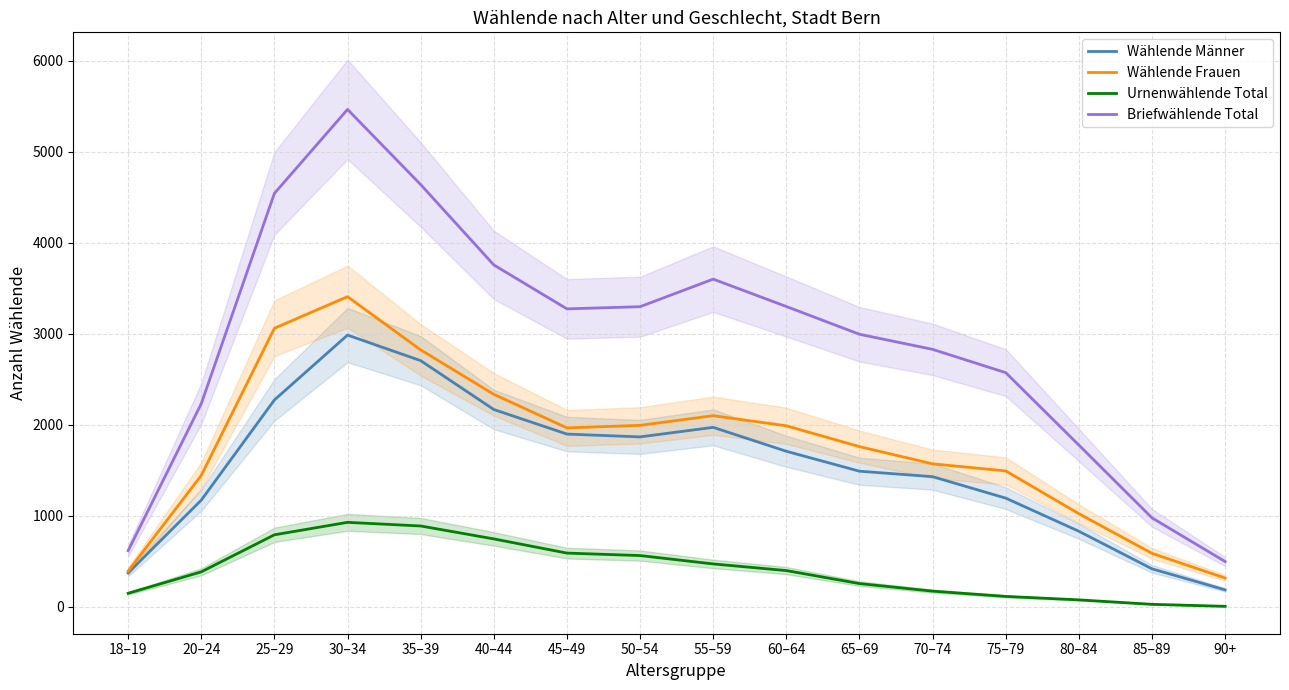

What is the sum of the Wählende Frauen values at 25–29 and 90+?

3379